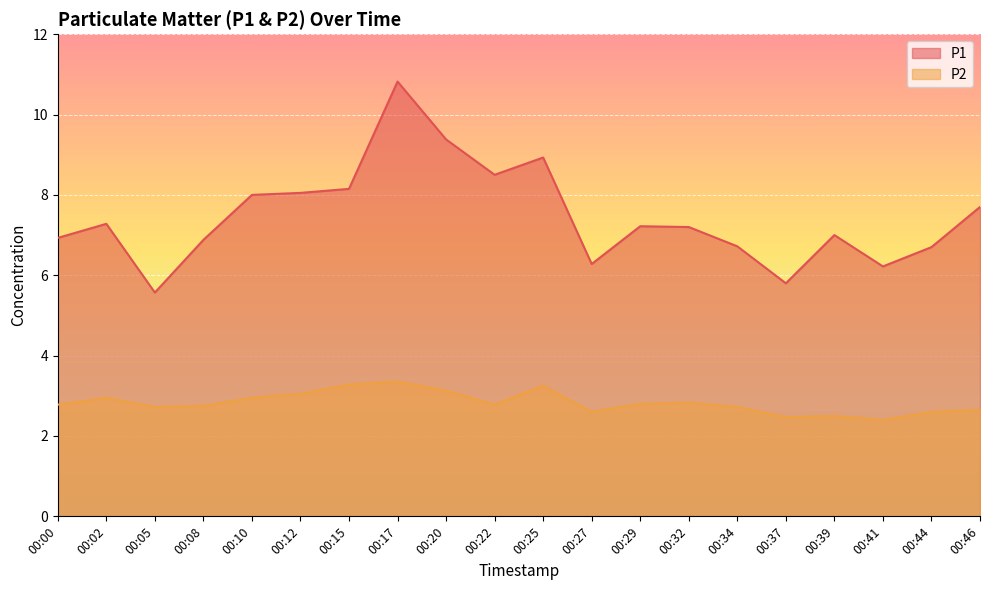

At which category does the chart reach its minimum across all series?

00:41